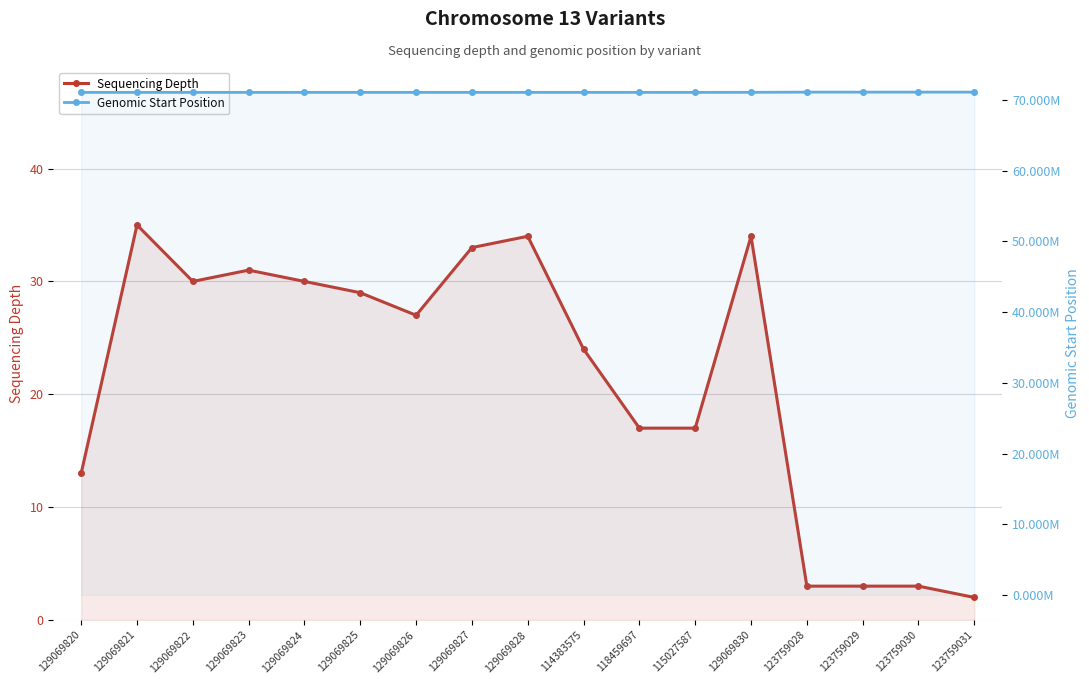

What is the sum of all Genomic Start Position values?

1208836985